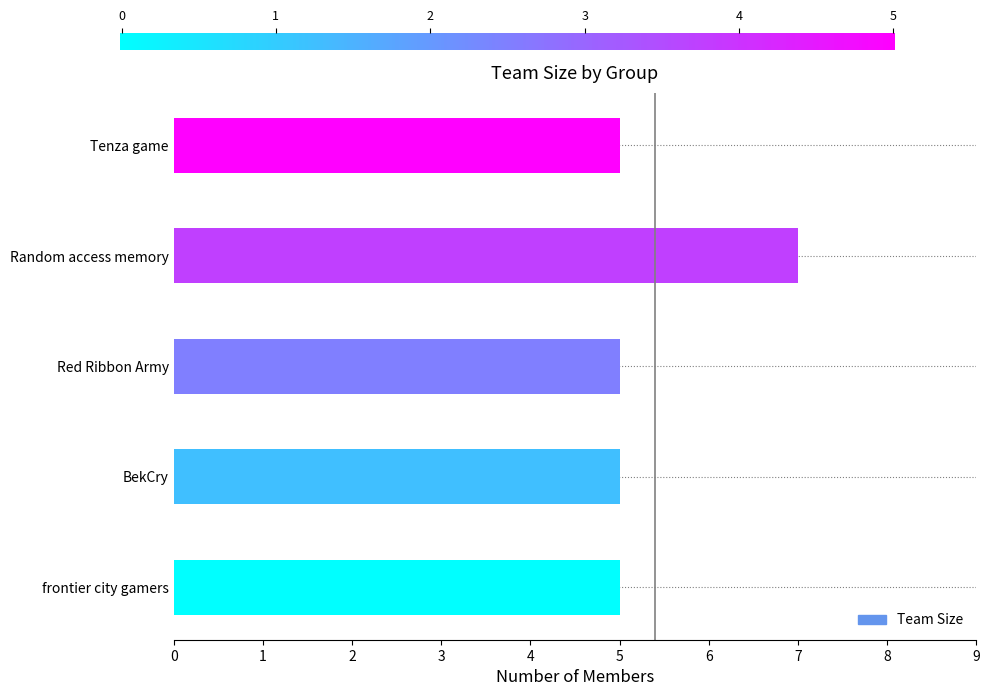

What value does the data have at frontier city gamers?

5